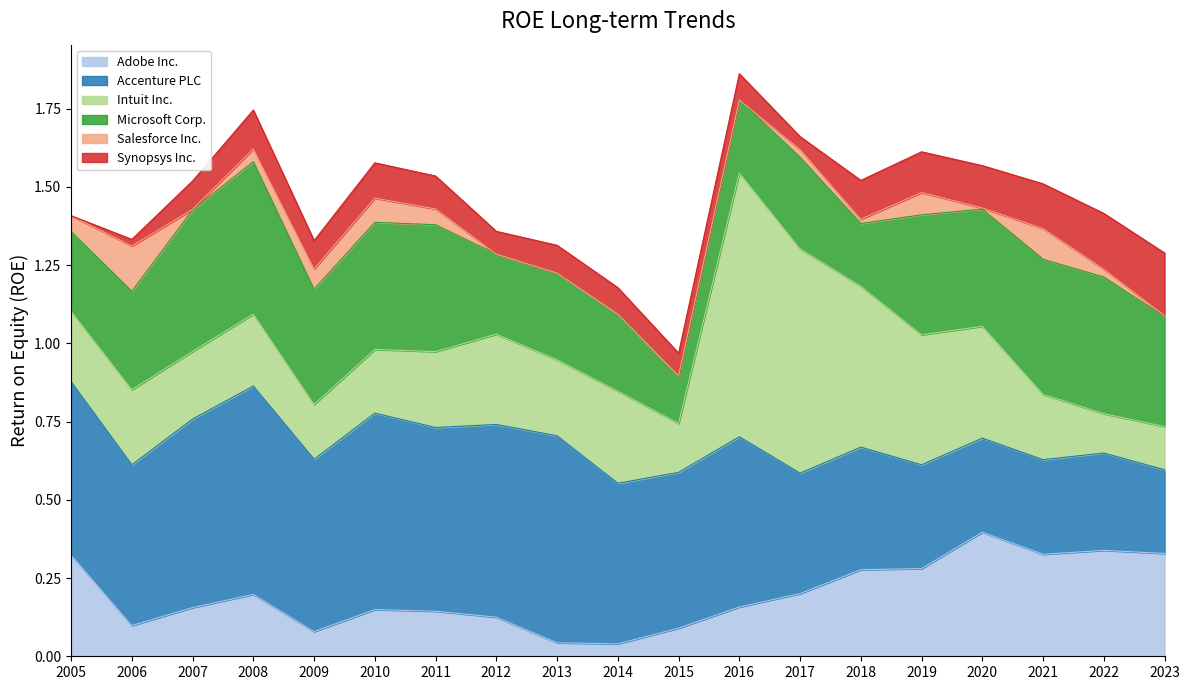

What is the difference between the Adobe Inc. values at 2016 and 2021?

0.2